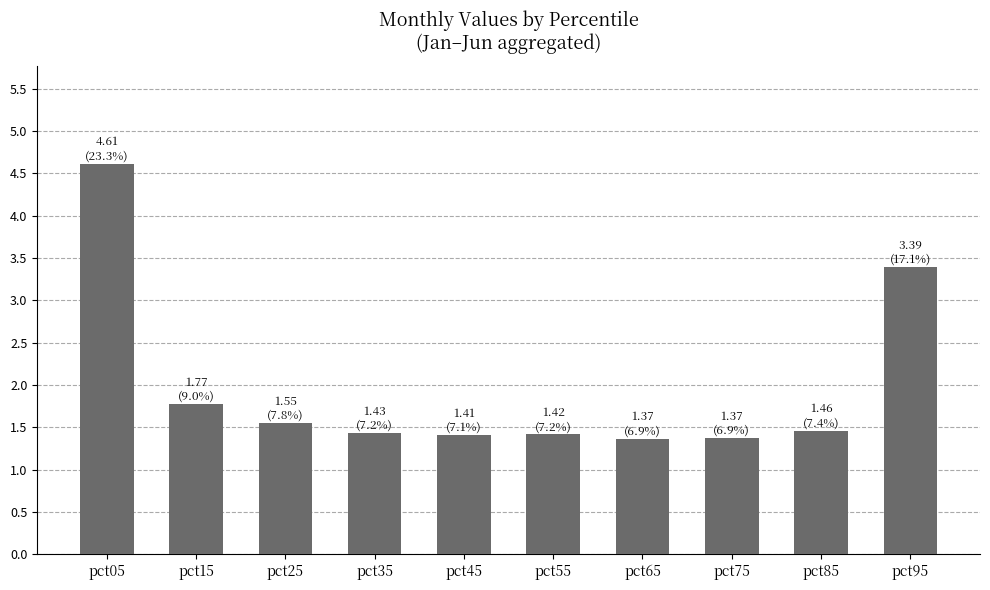

Reading right to left, list all the values displayed in this chart.

3.4	1.5	1.4	1.4	1.4	1.4	1.4	1.5	1.8	4.6